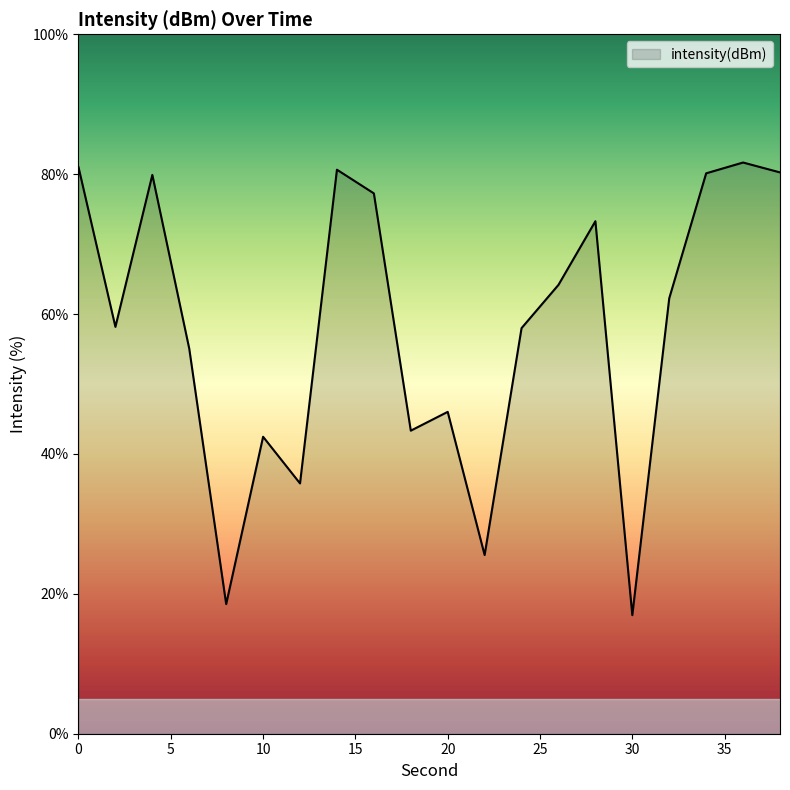

What is the difference between the maximum and minimum values?

64.7